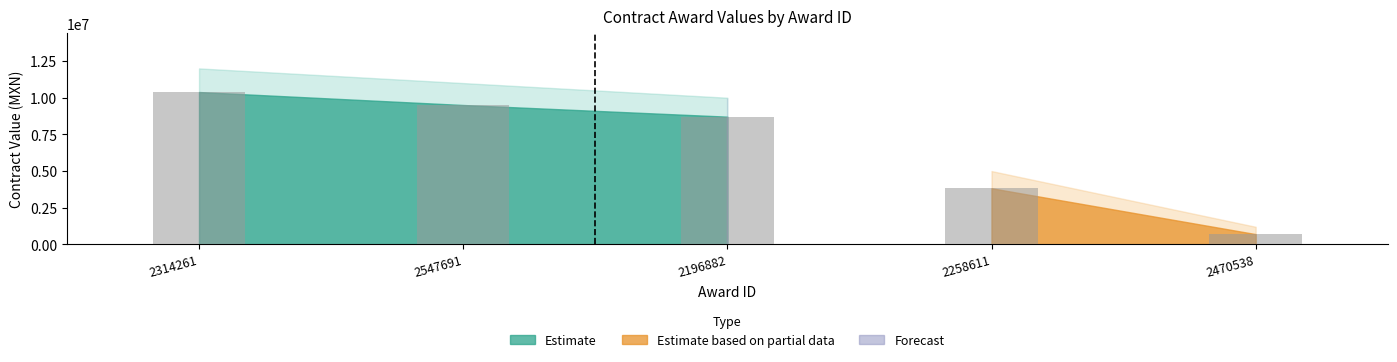

What is the ratio of the value at 2196882 to the value at 2547691?

0.9